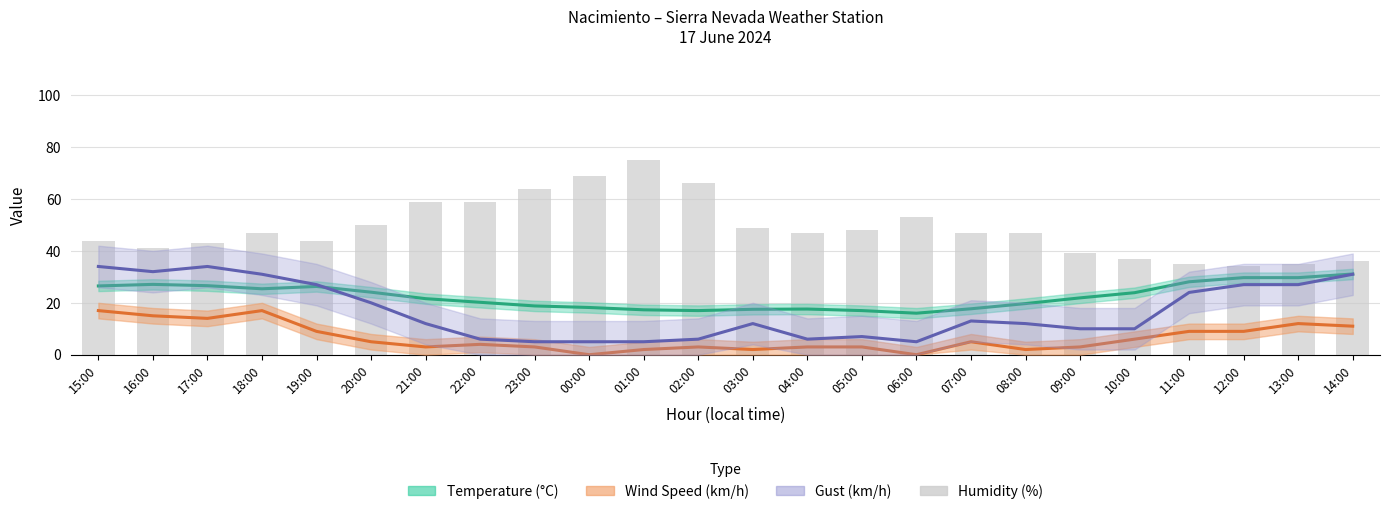

Reading left to right, transcribe all the data shown in this chart.

Temperature (°C): 26.5	27.1	26.6	25.4	26.3	24.1	21.6	20.2	18.8	18.2	17.3	17.0	17.5	17.6	17.0	16.0	17.7	19.7	21.9	23.9	28.1	29.7	29.7	31.1
Wind Speed (km/h): 17.0	15.0	14.0	17.0	9.0	5.0	3.0	4.0	3.0	0.0	2.0	3.0	2.0	3.0	3.0	0.0	5.0	2.0	3.0	6.0	9.0	9.0	12.0	11.0
Gust (km/h): 34.0	32.0	34.0	31.0	27.0	20.0	12.0	6.0	5.0	5.0	5.0	6.0	12.0	6.0	7.0	5.0	13.0	12.0	10.0	10.0	24.0	27.0	27.0	31.0
Humidity (%): 44.0	41.0	43.0	47.0	44.0	50.0	59.0	59.0	64.0	69.0	75.0	66.0	49.0	47.0	48.0	53.0	47.0	47.0	39.0	37.0	35.0	34.0	35.0	36.0